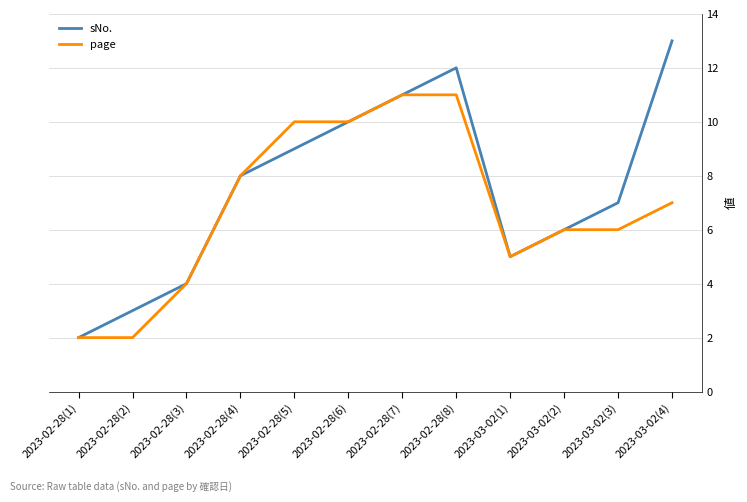

How many values in the page series are below 7?

6